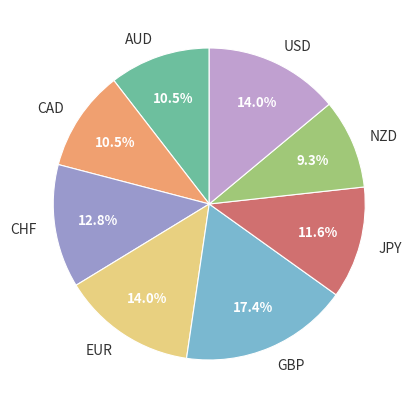

How many slices are in this pie chart?

8